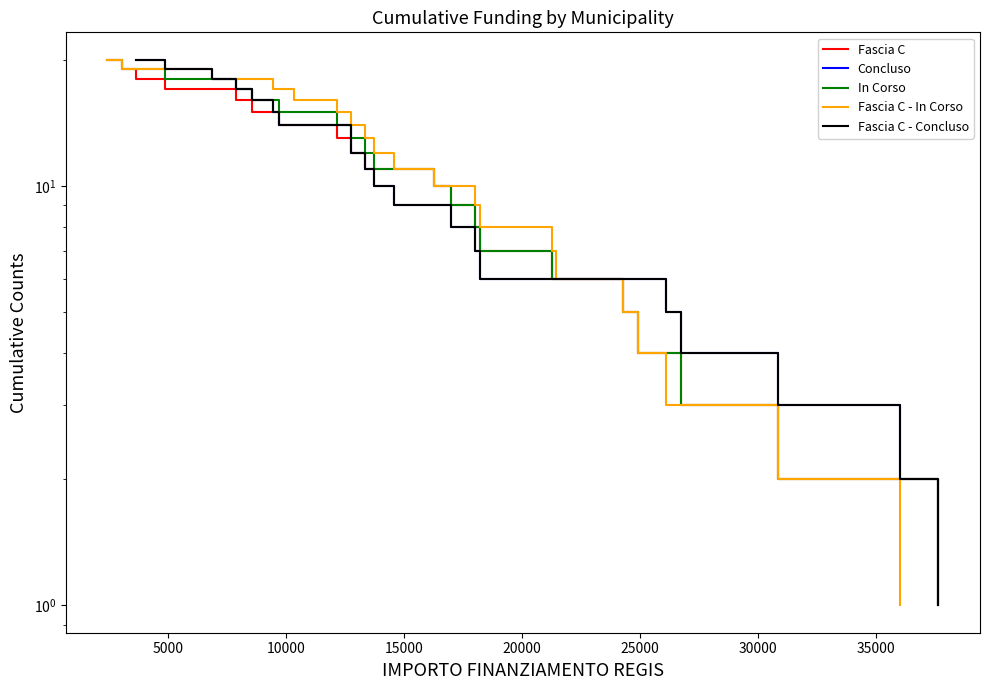

True or false: Fascia C - In Corso and In Corso intersect in this chart.

False